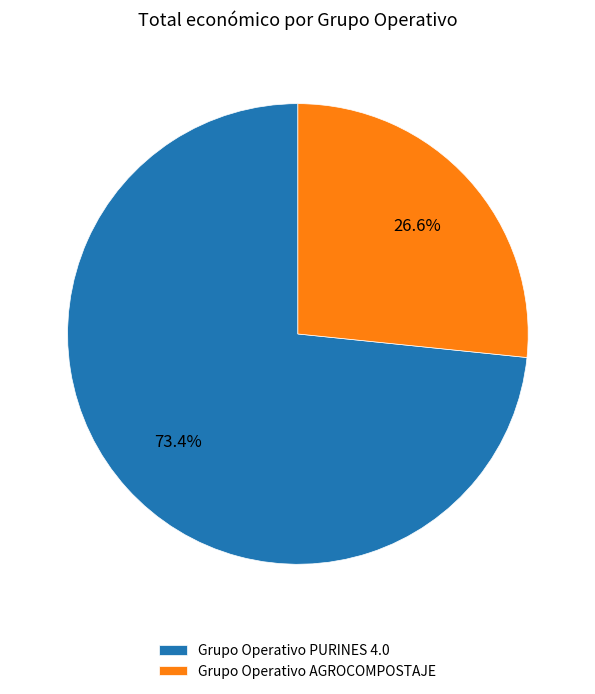

How many segments does this pie chart have?

2